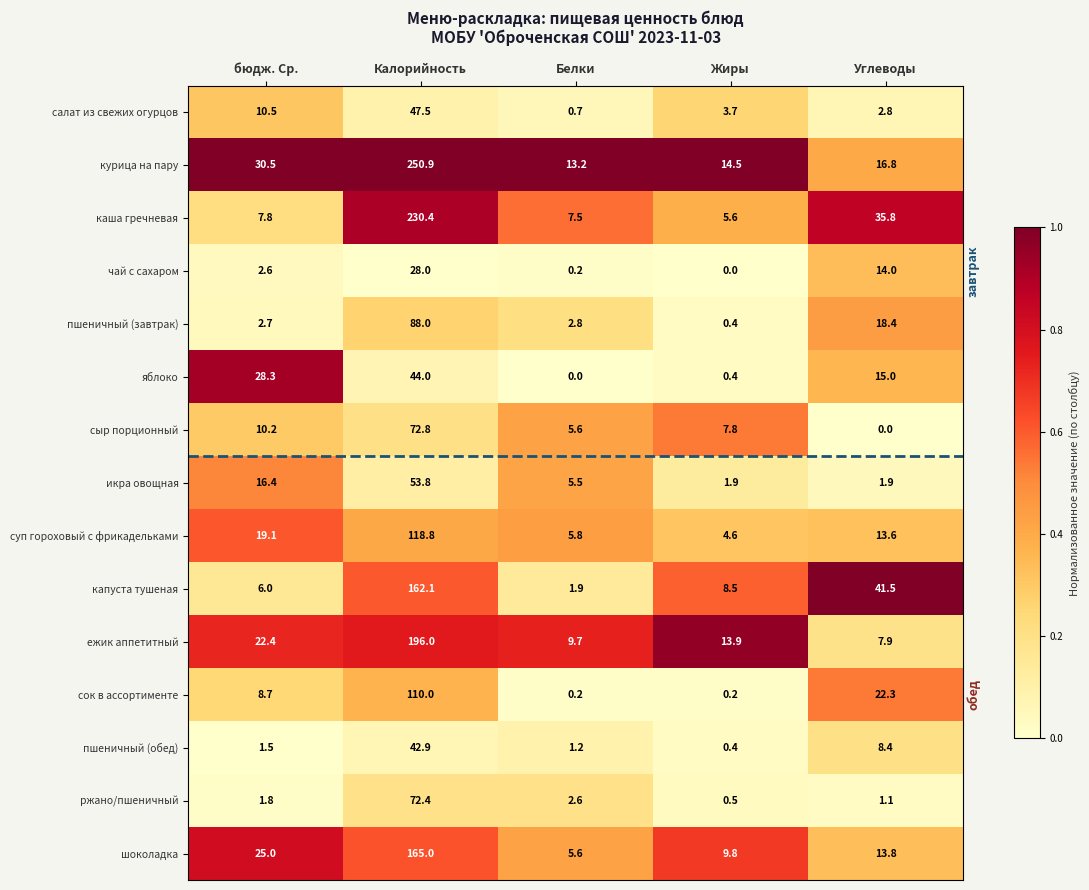

Where is яблоко nearest to the value 22?

бюдж. Ср.